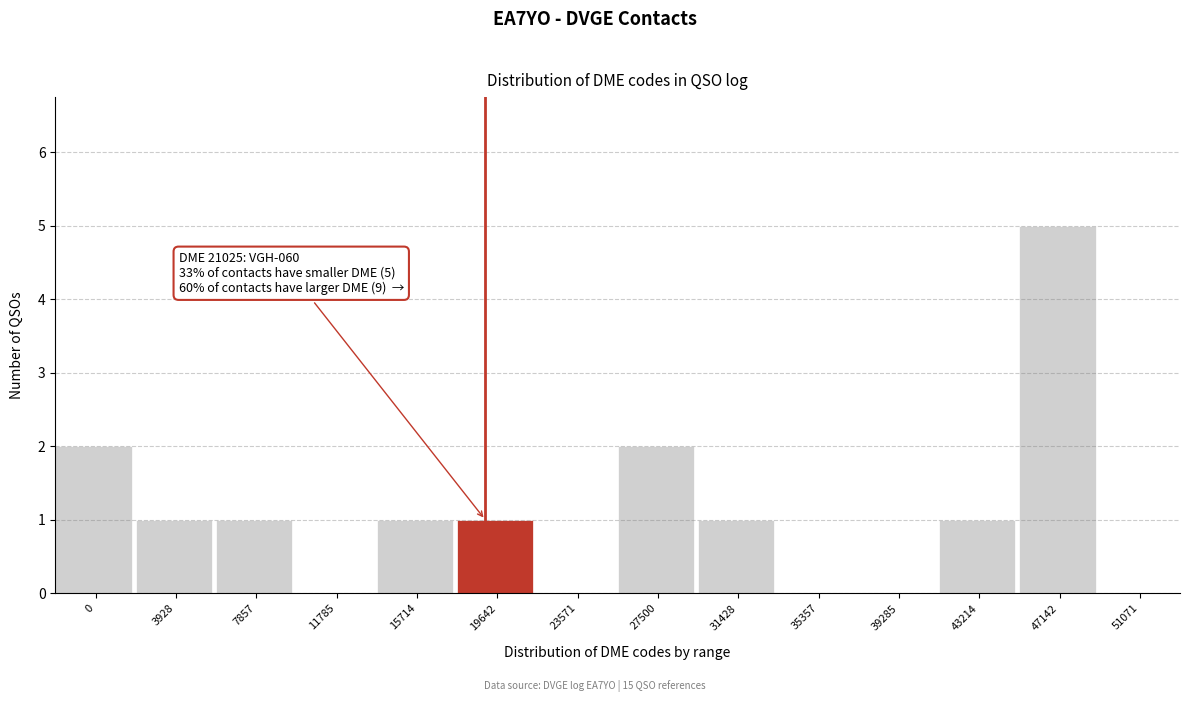

Reading left to right, transcribe all the data shown in this chart.

0=2	3928=1	7857=1	11785=0	15714=1	19642=1	23571=0	27500=2	31428=1	35357=0	39285=0	43214=1	47142=5	51071=0